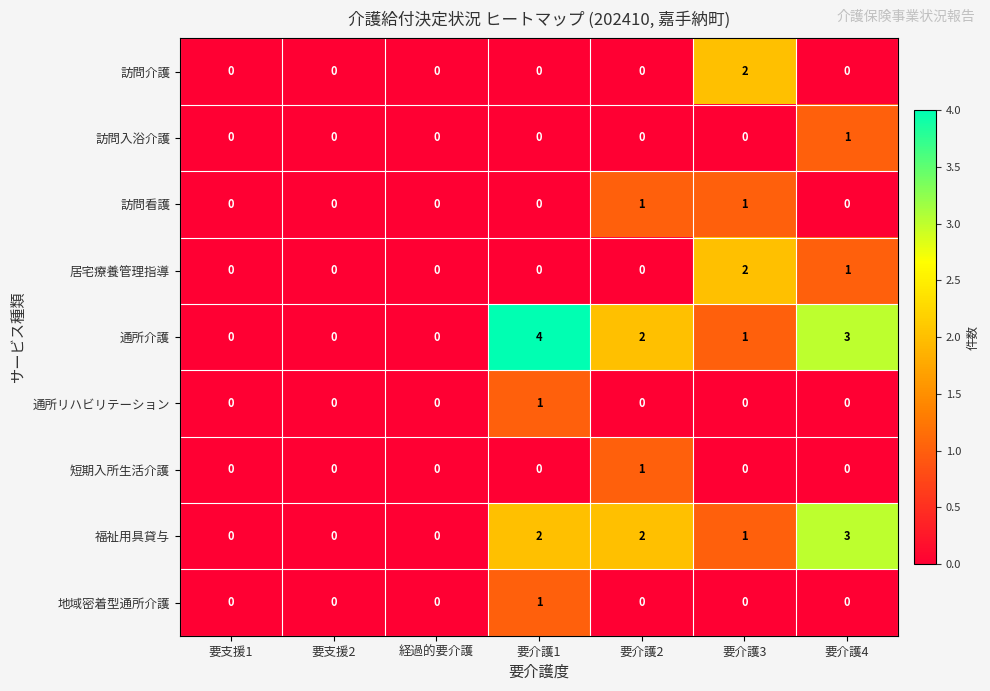

Which series has the largest total across all categories?

通所介護